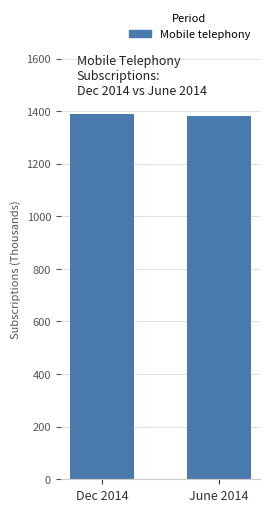

What is the label of the 2nd bar from the right?

Dec 2014